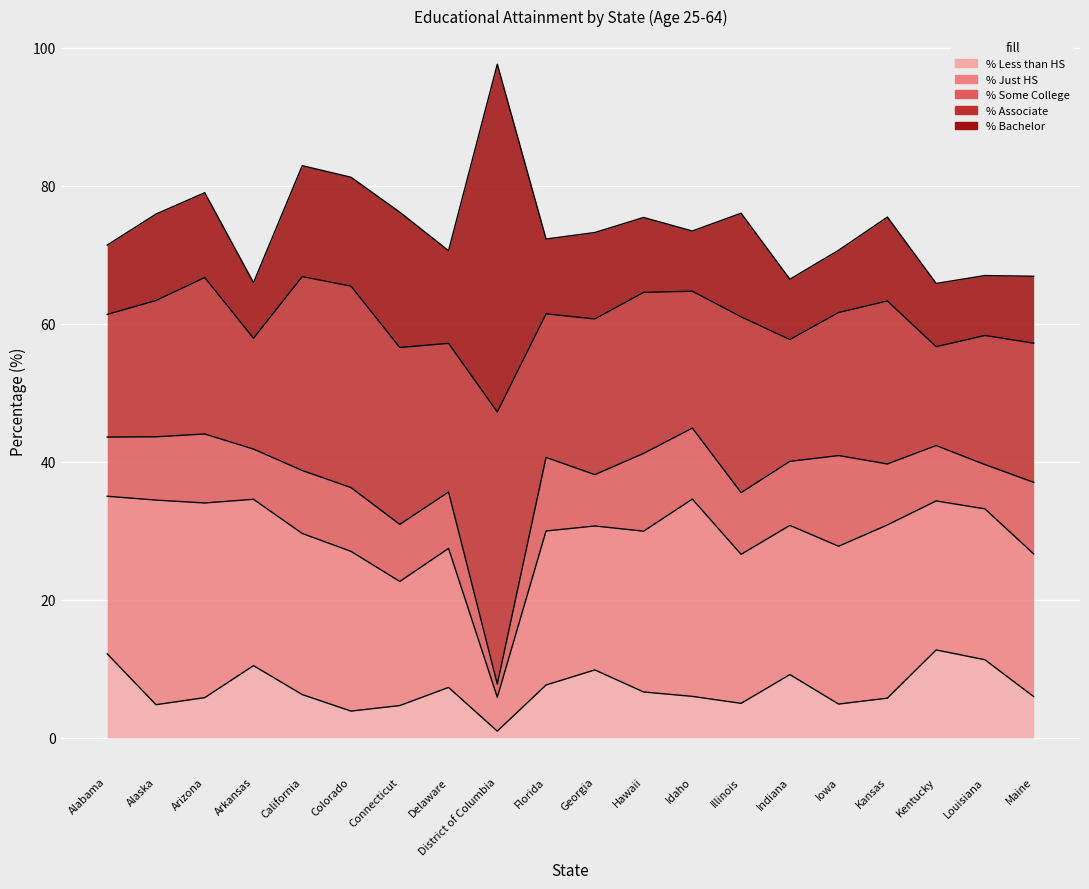

How many values in the % Less than HS series exceed 6?

11